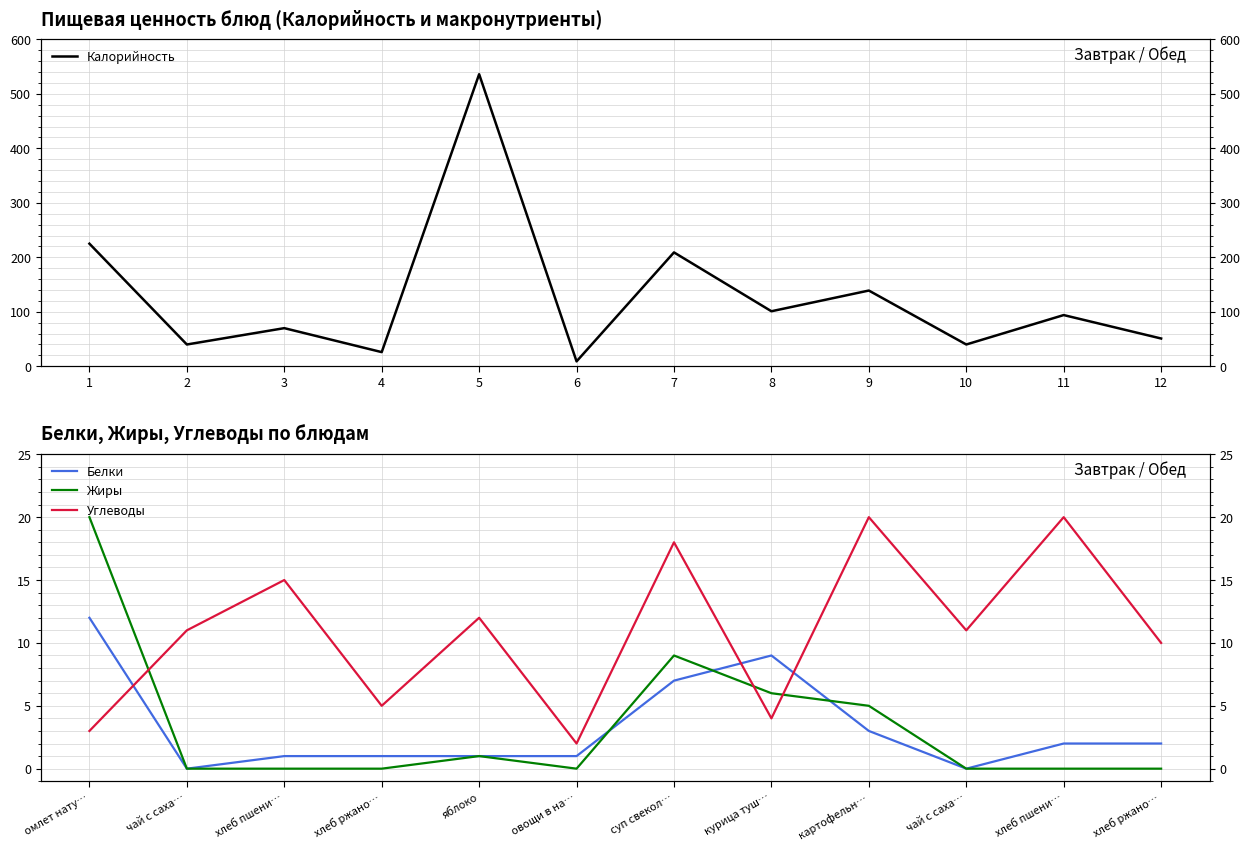

True or false: Калорийность and Углеводы intersect in this chart.

False